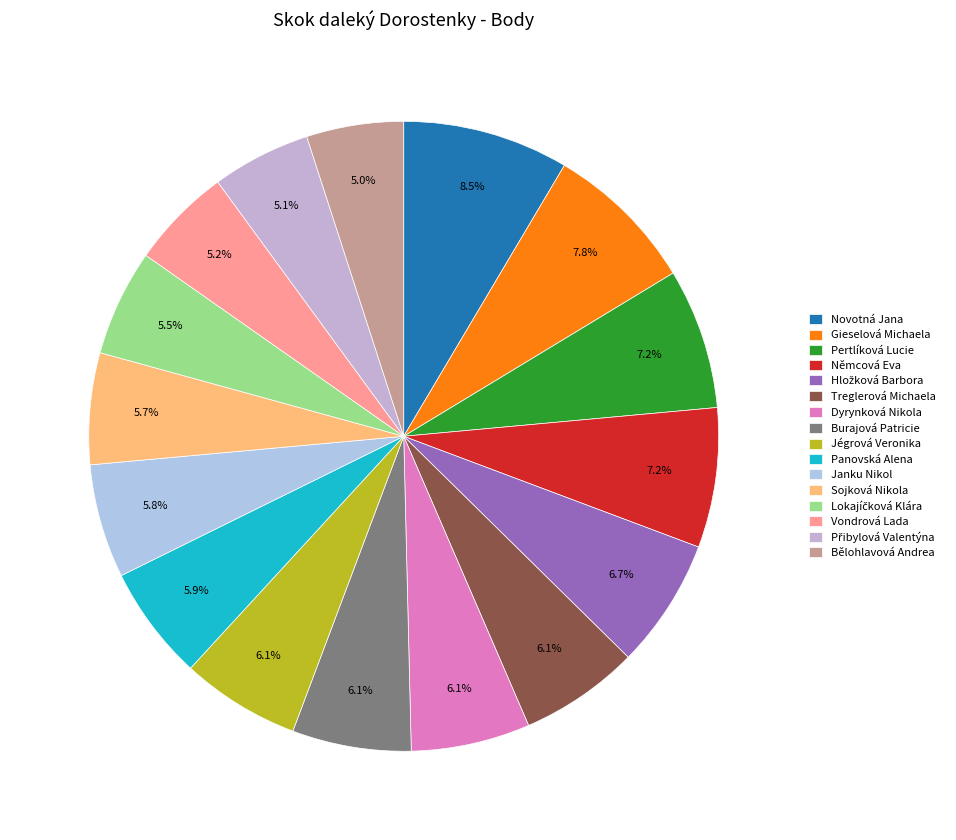

What percentage is the Bělohlavová Andrea slice, to the nearest percent?

5%